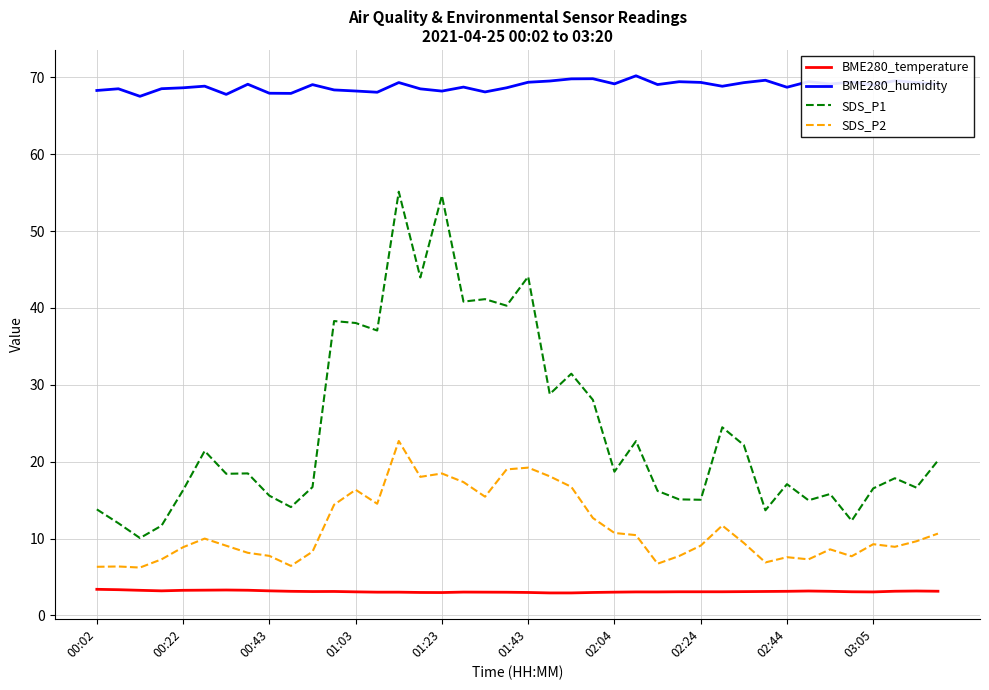

What is the lowest value of the BME280_temperature series?

2.9